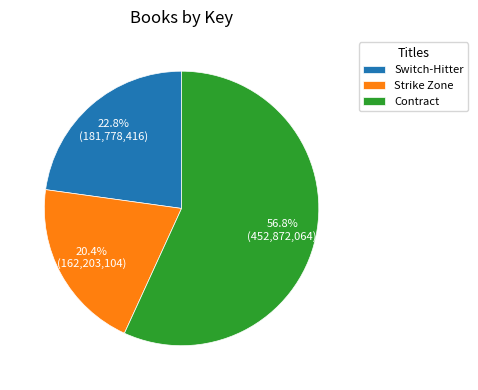

Do Contract and Switch-Hitter together represent more than half of the pie?

Yes